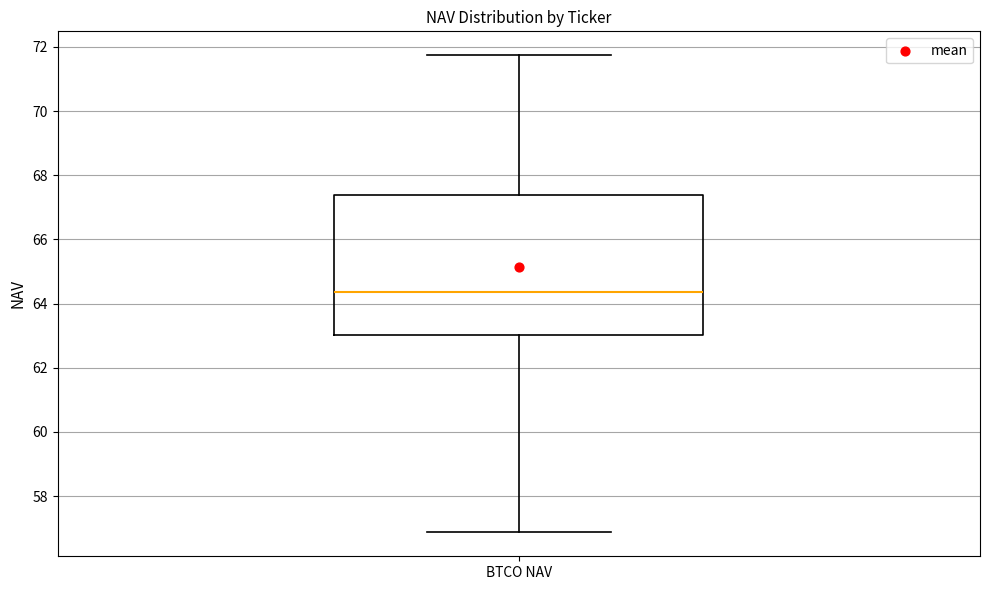

Transcribe this box plot: give where the median line is, the range the box spans, and where the two whiskers end, as read against the y-axis. The values are not printed on the chart, so give them approximately, as read against the axis.

median 64.4, box 63.0 to 67.4, whiskers 56.8 to 71.8